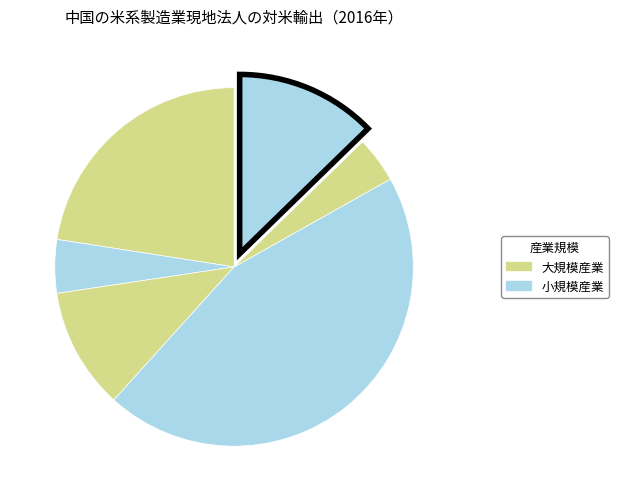

How many slices are in this pie chart?

6